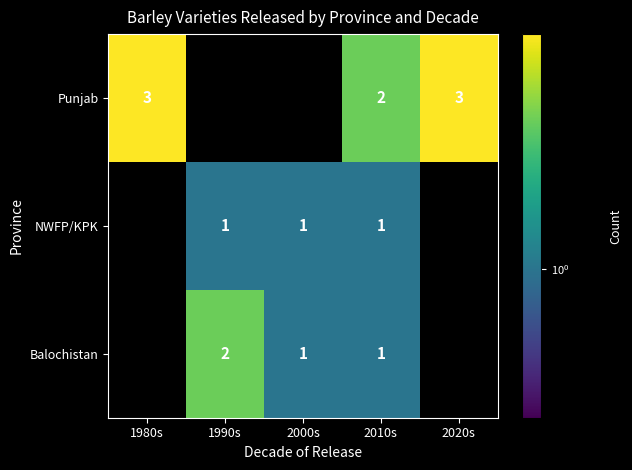

The Punjab series shows 1 at 2010s. True or false?

False